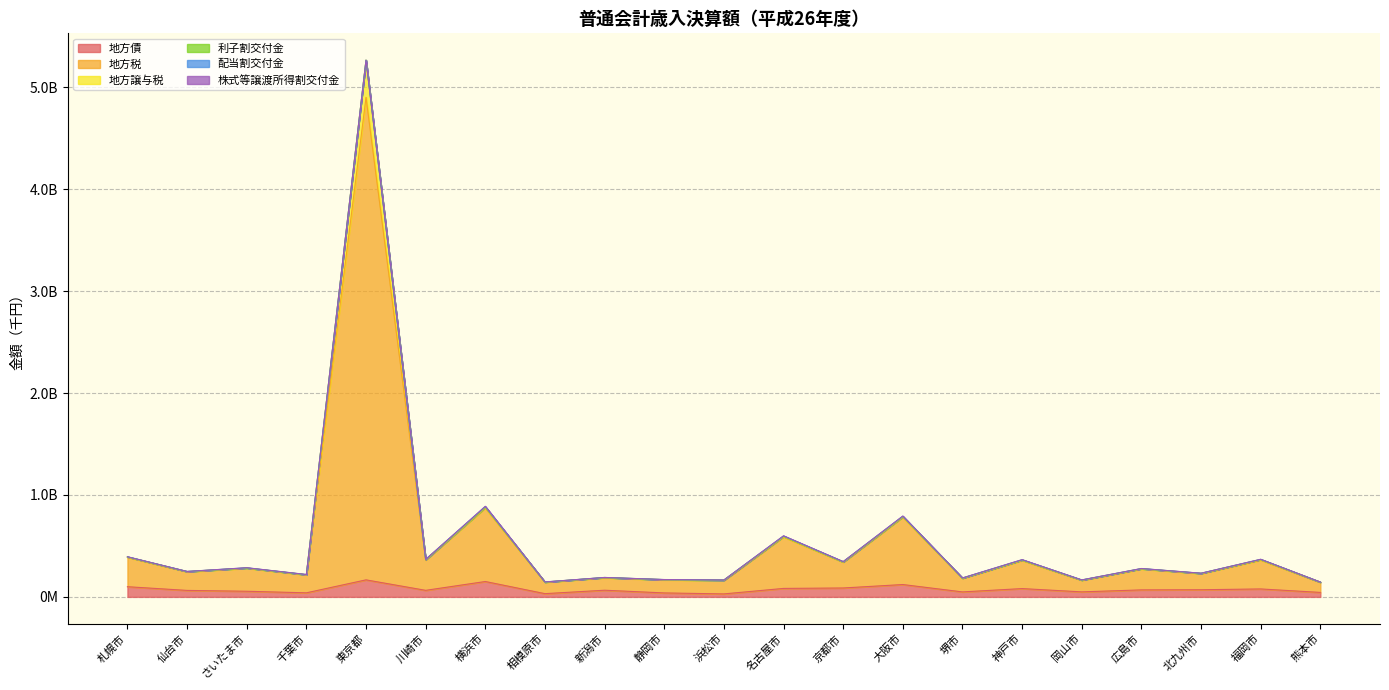

At which label is 地方債 closest to 98126526?

札幌市